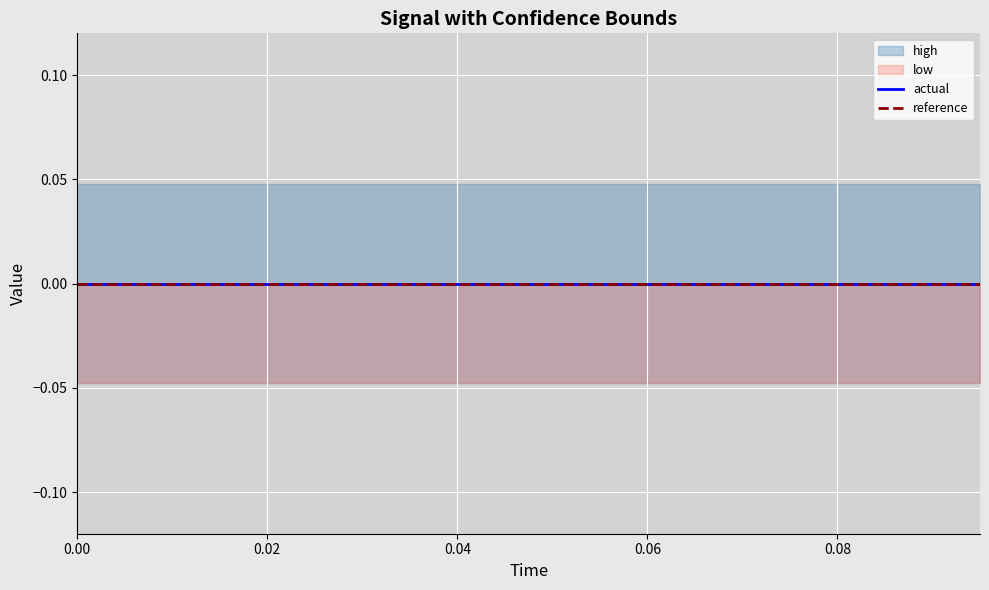

Which series changed the most between 0.02 and 0.045?

high